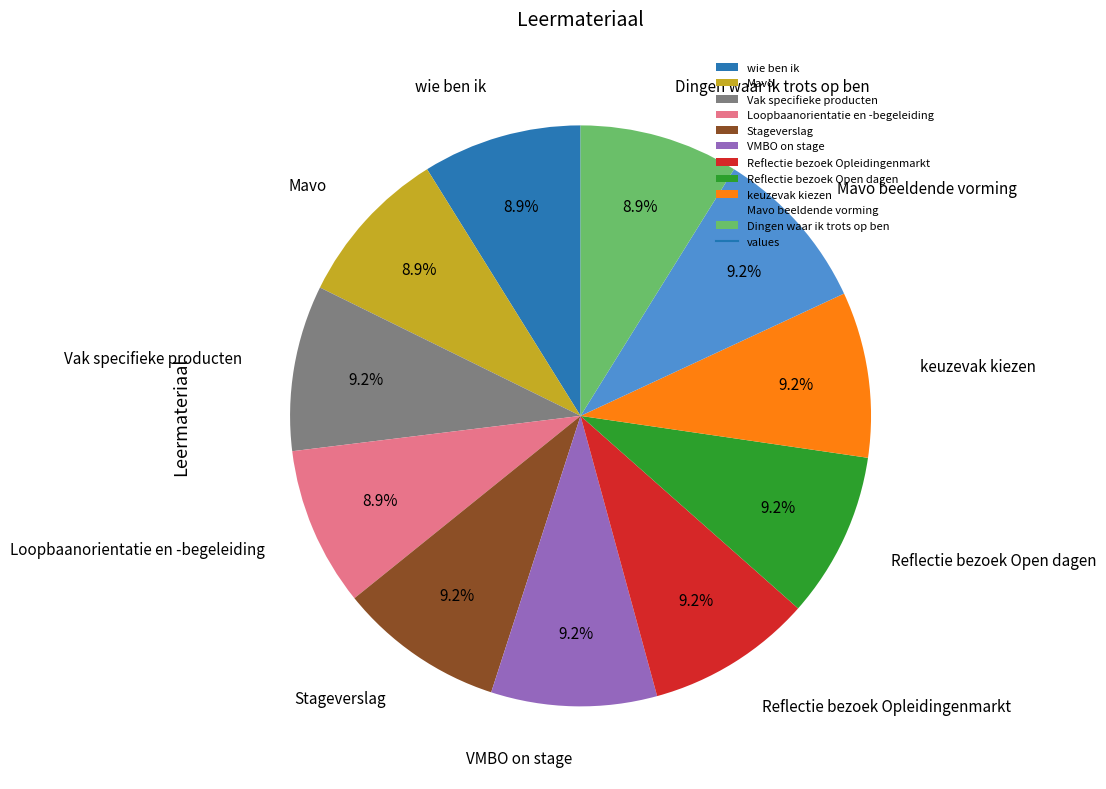

Do wie ben ik and VMBO on stage together represent more than half of the pie?

No